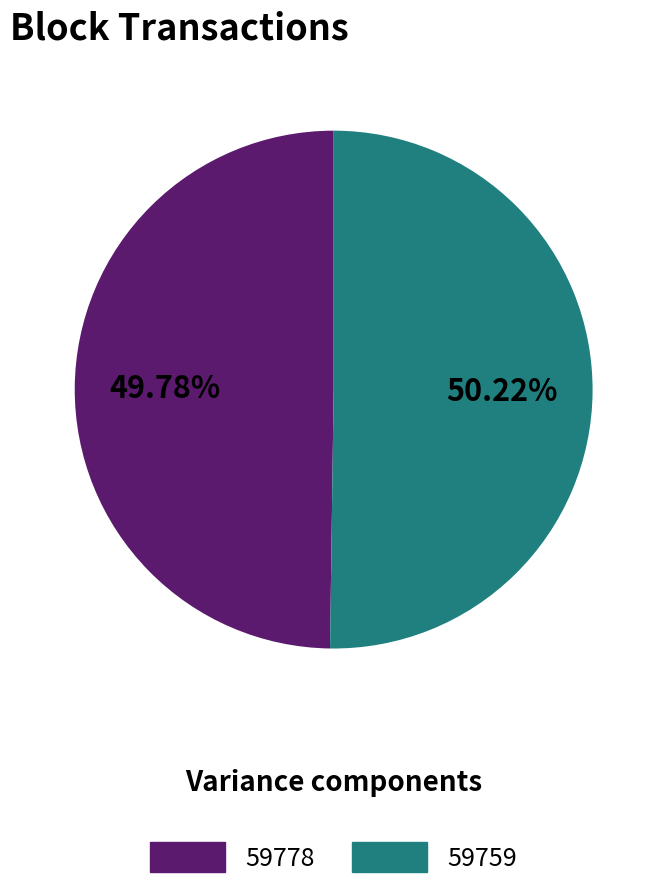

Count the number of slices in the pie.

2